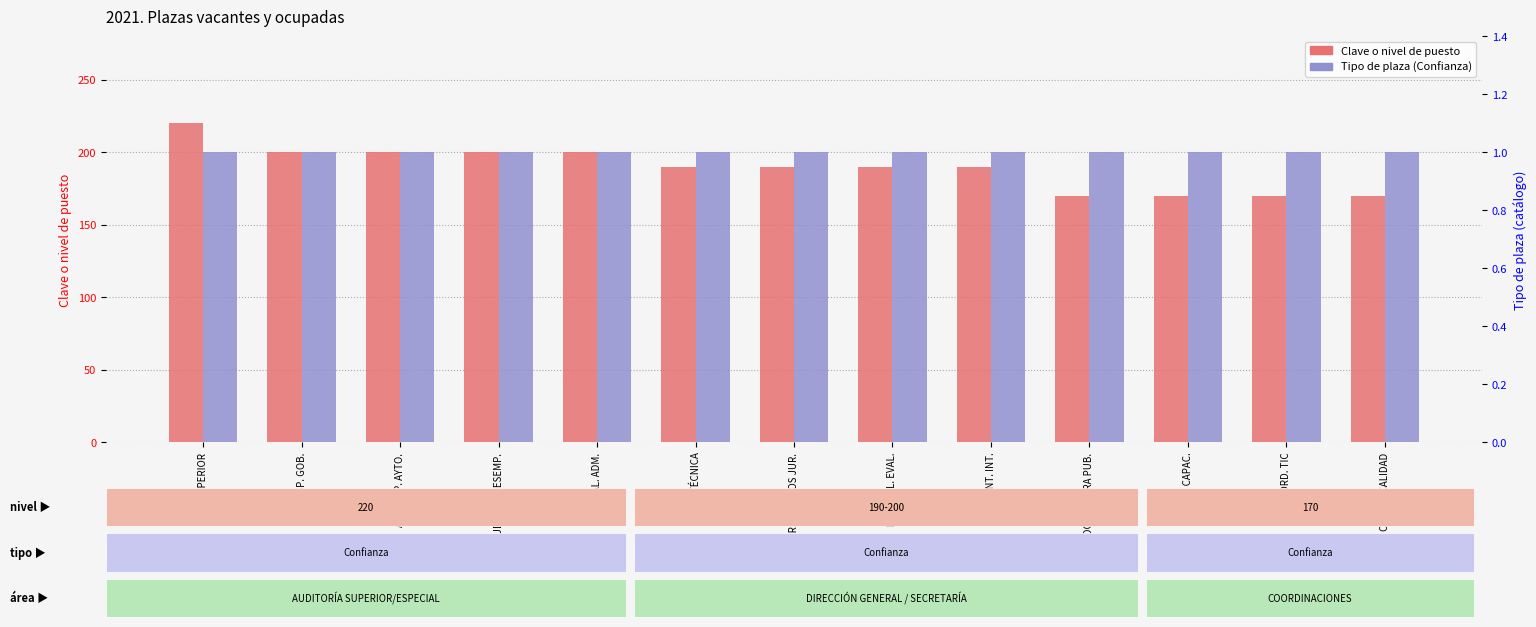

Which label corresponds to the largest value in the chart?

AUD. SUPERIOR